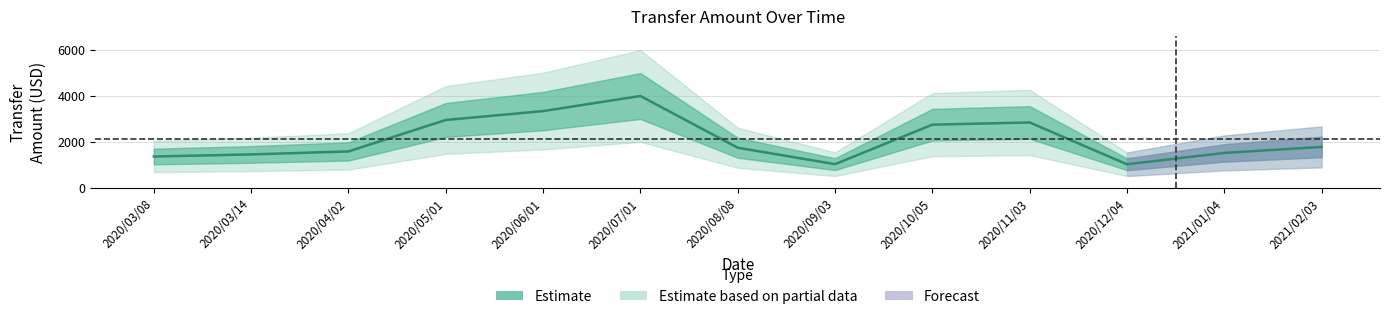

How many interior local valleys (lower than both neighbors) does the data have?

2